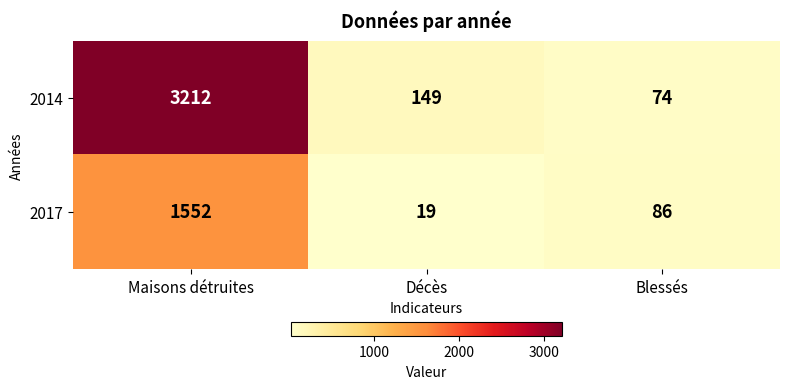

List the labels in order of 2017 value, smallest first.

Décès, Blessés, Maisons détruites